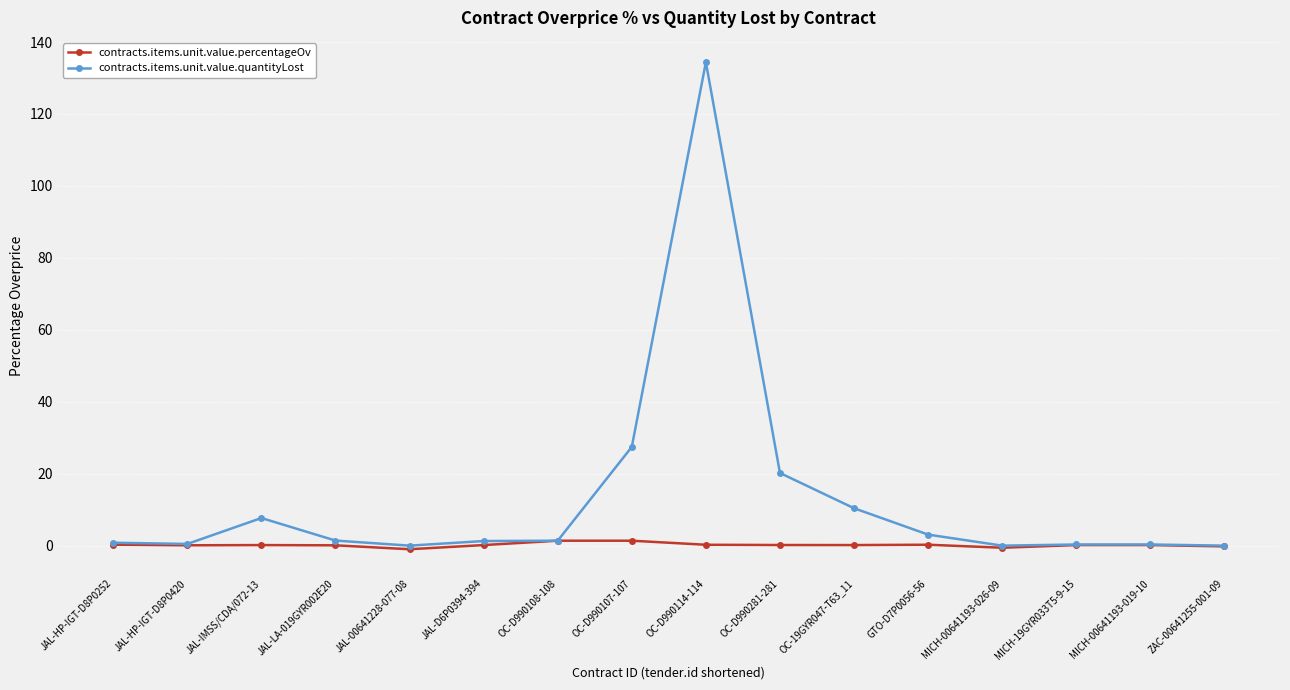

How many series are shown in this chart?

2